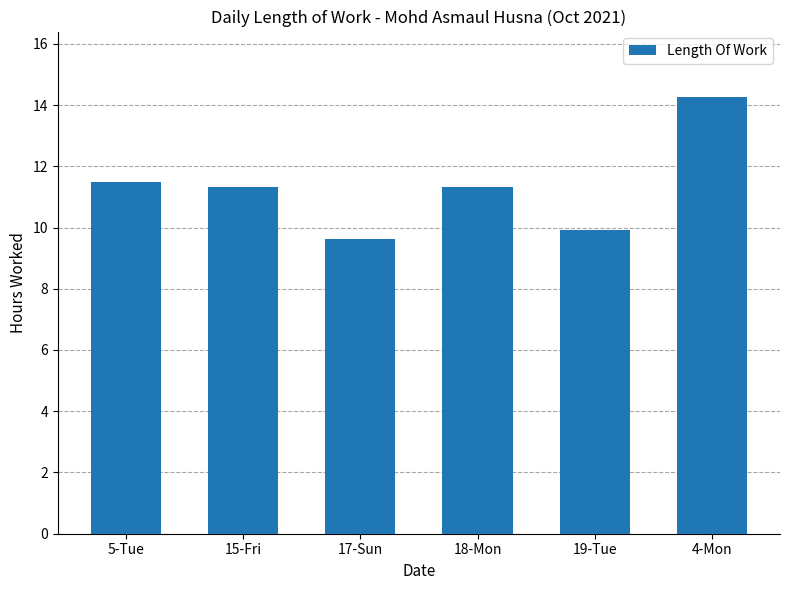

Is it true that the value at 17-Sun is 5.7?

False